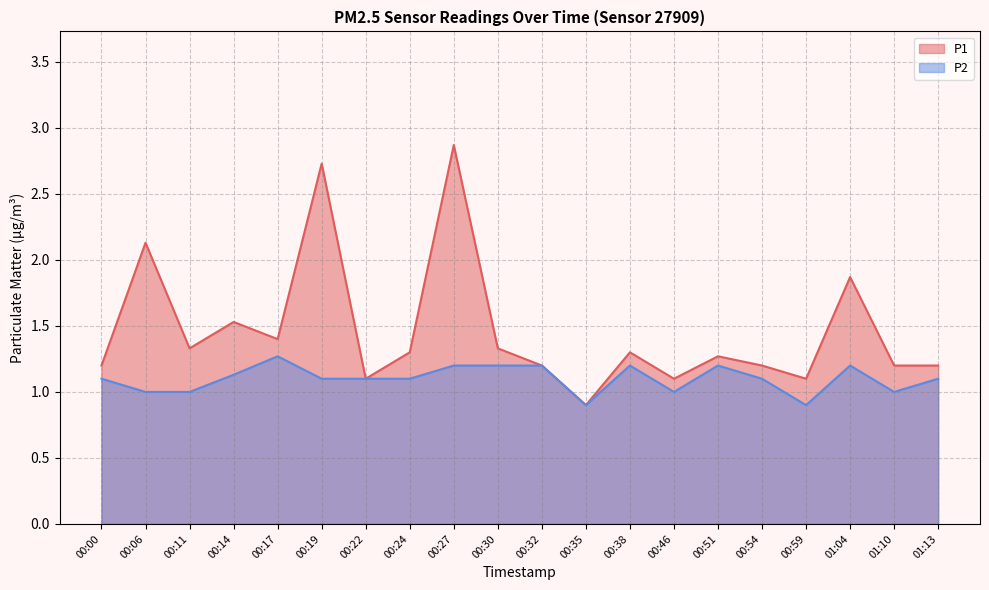

What is the maximum value for P1?

2.9